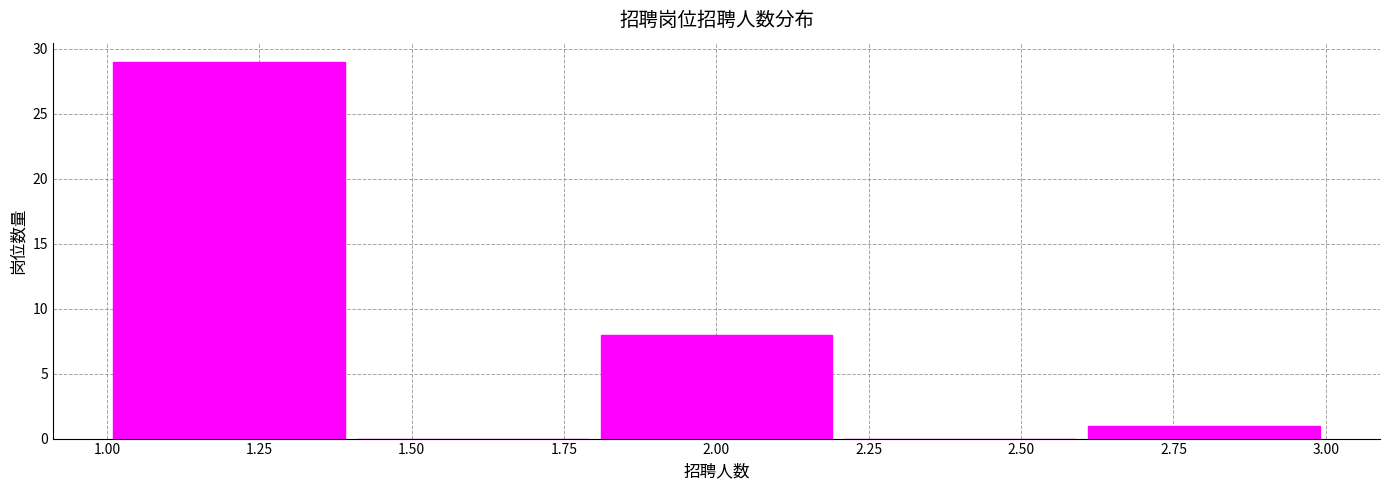

Reading left to right, transcribe this chart: for each bar, give the range it covers on the x-axis and its height. The values are not printed on the chart, so give them approximately, as read against the axis.

1.0 to 1.4: 29
1.4 to 1.8: 0
1.8 to 2.2: 8
2.2 to 2.6: 0
2.6 to 3.0: 1